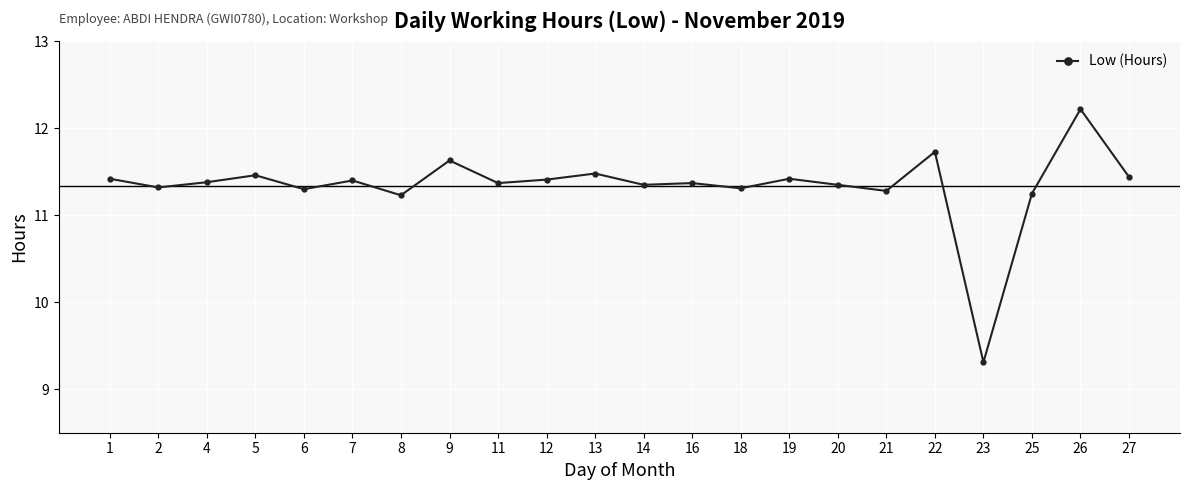

What is the maximum value shown in the chart?

12.2